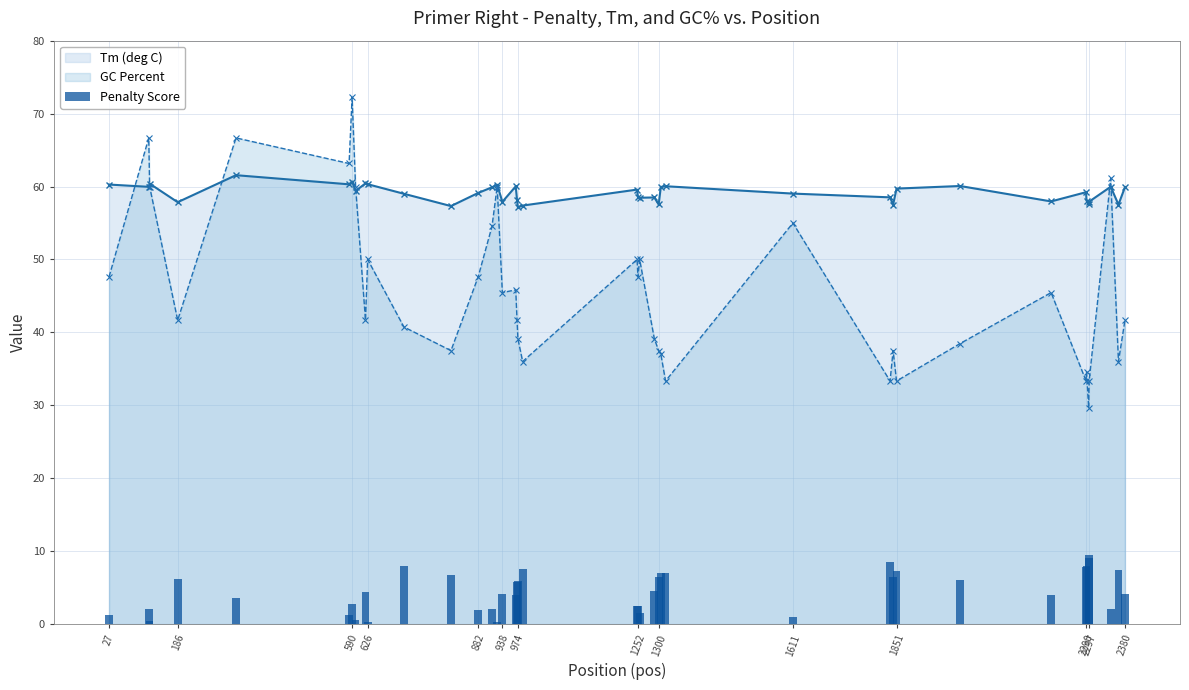

What is the minimum value for Tm (deg C)?

57.1